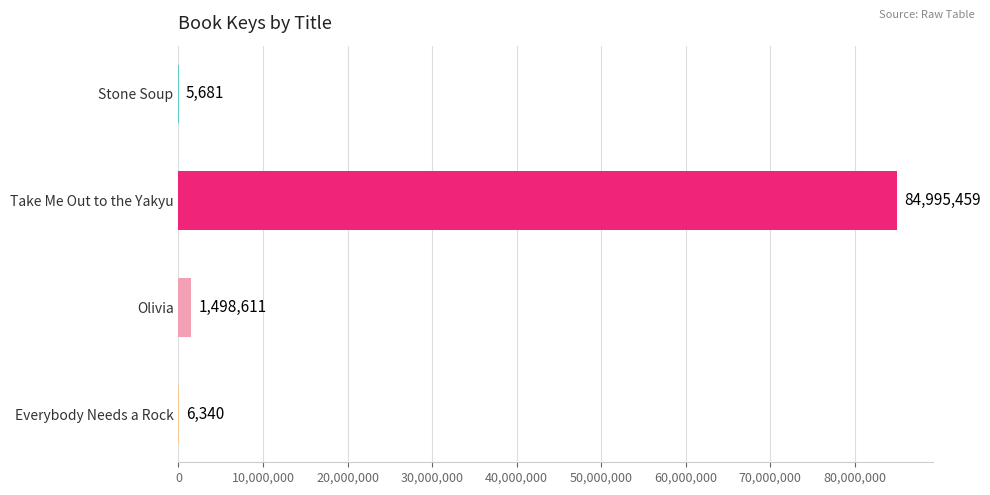

Reading bottom to top, extract all data points from this chart.

Everybody Needs a Rock=6340	Olivia=1498611	Take Me Out to the Yakyu=84995459	Stone Soup=5681